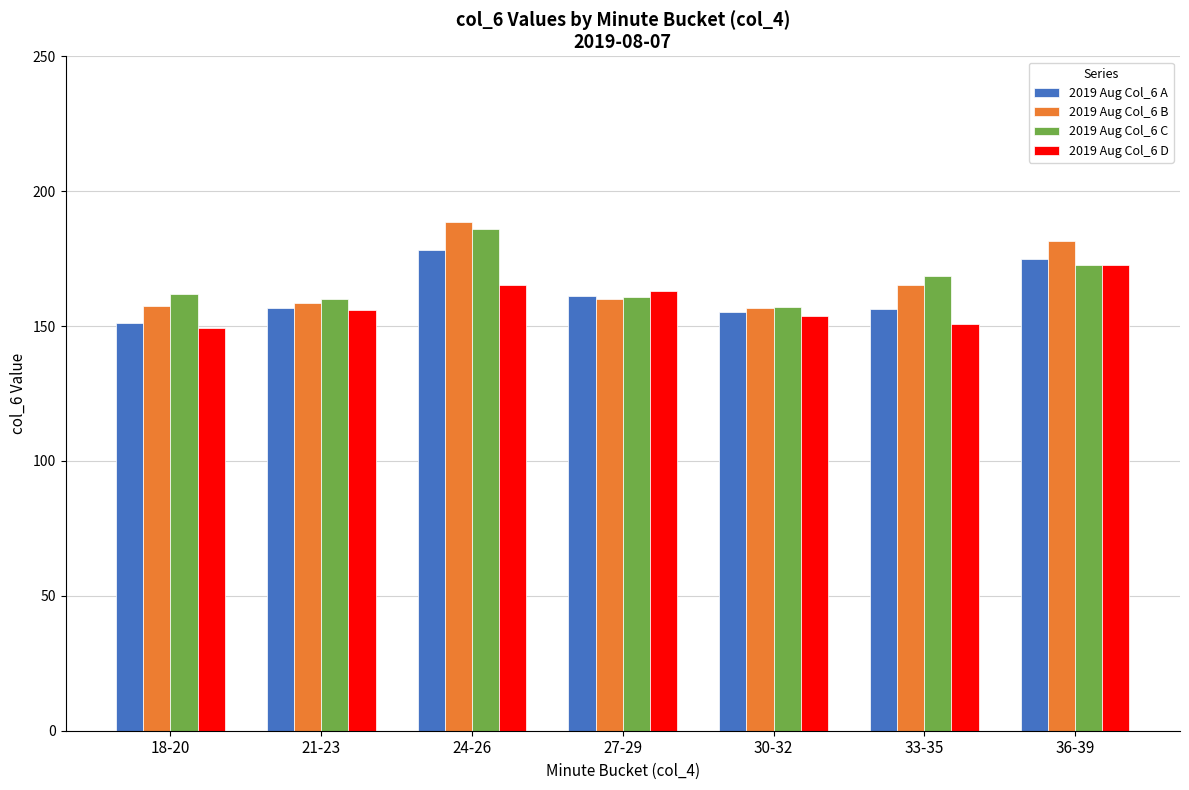

What is the total value across all series at 18-20?

619.4